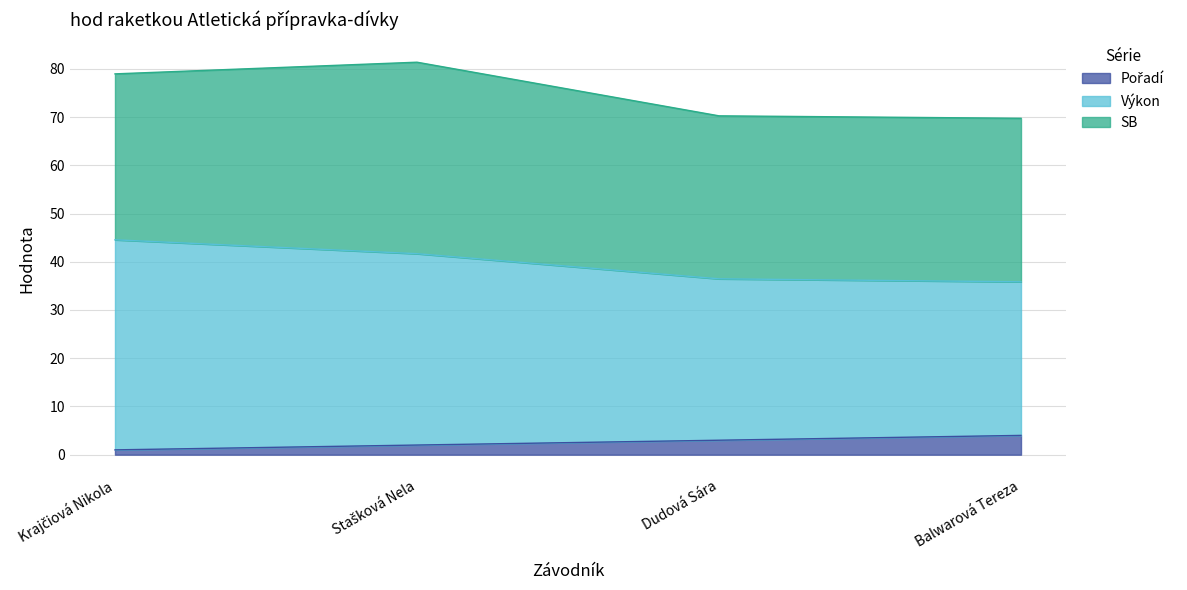

Does the chart have visible grid lines?

Yes